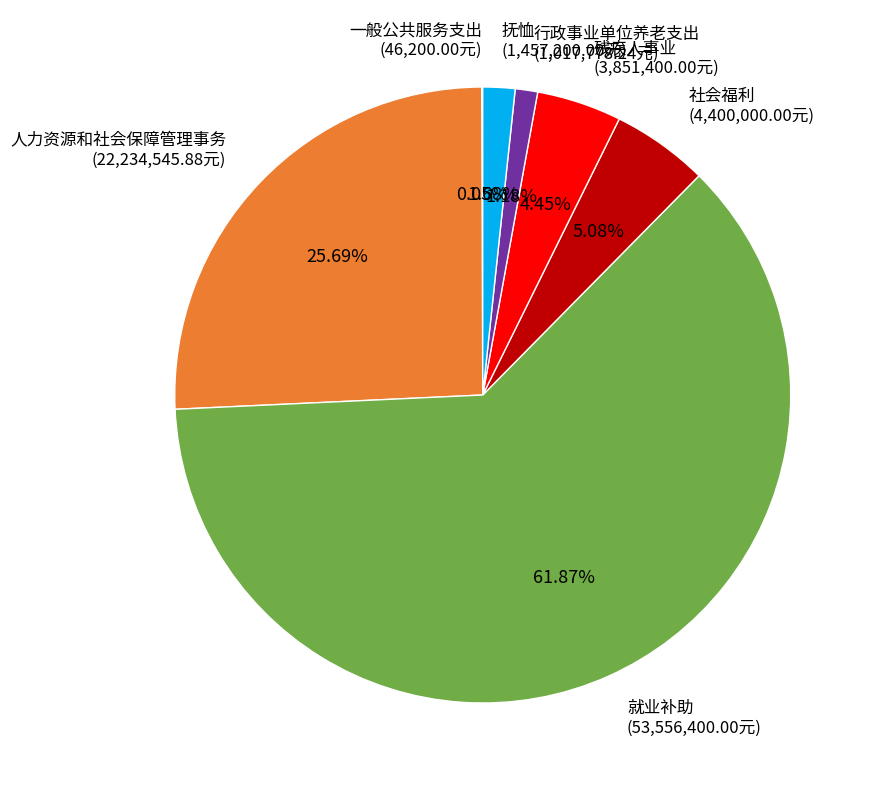

Approximately how many times larger is the value at 行政事业单位养老支出 compared to 抚恤?

0.7